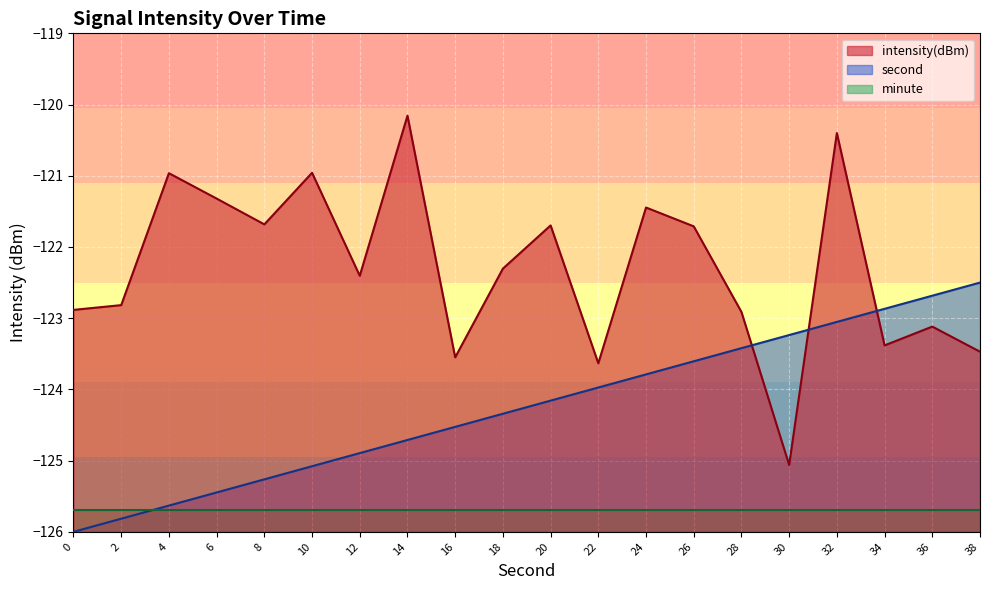

What are all the series names shown in the legend?

intensity(dBm), second, minute